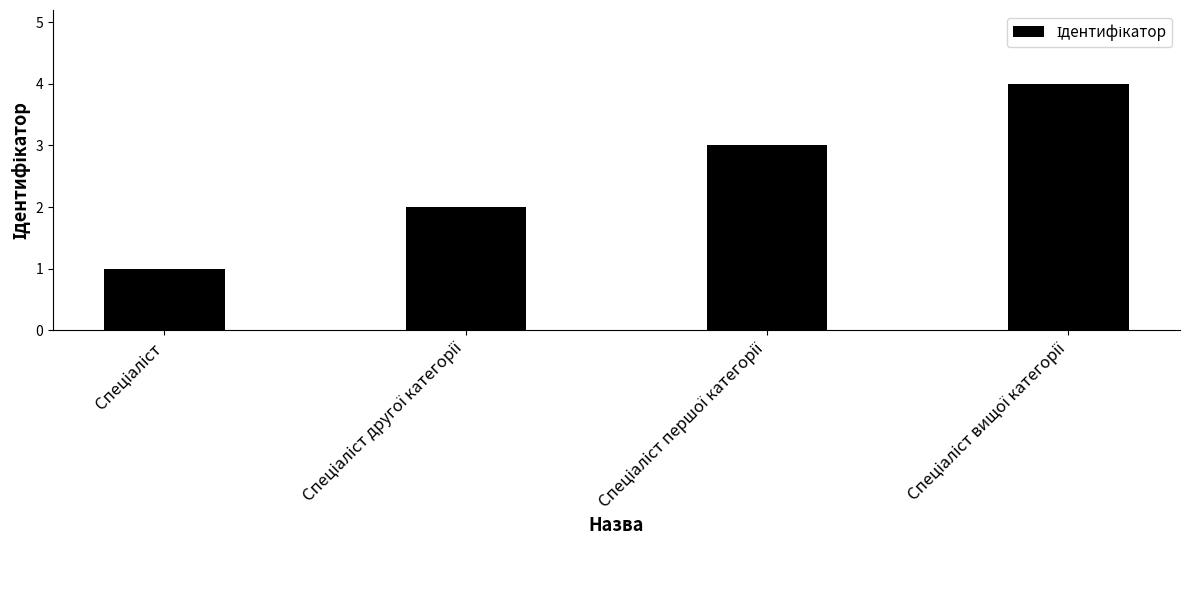

What is the sum of all values?

10